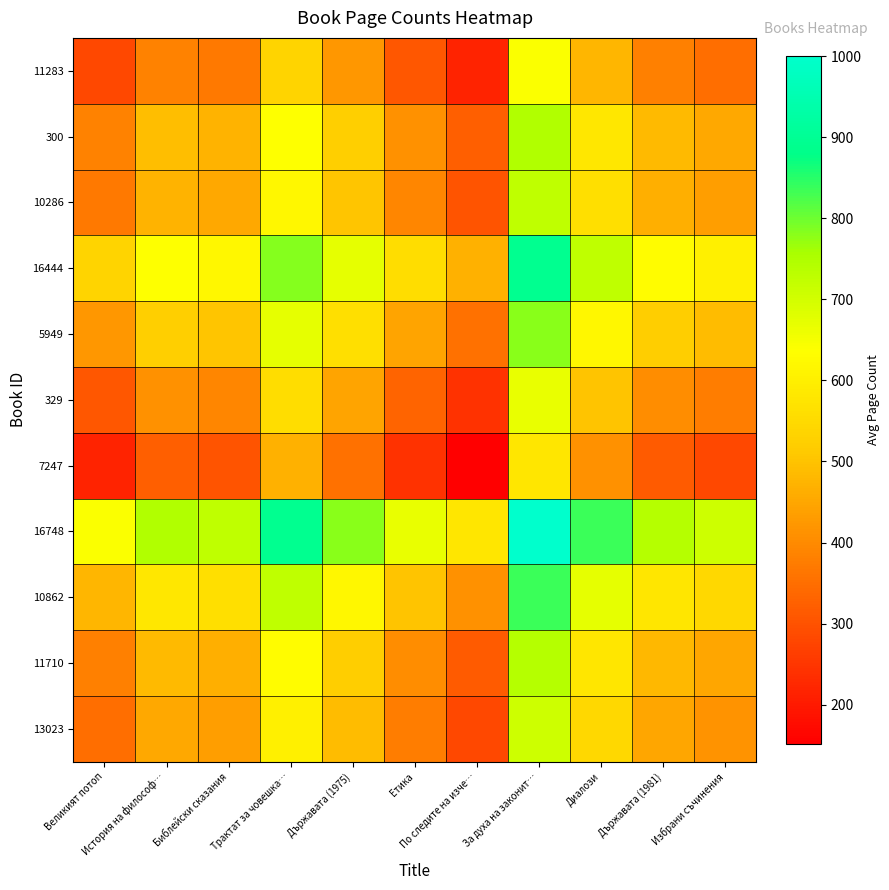

Reading right to left, list all the values displayed in this chart.

11283: Избрани съчинения=350	Държавата (1981)=382	Диалози=478	За духа на законит…=642	По следите на изче…=218	Етика=308	Държавата (1975)=422	Трактат за човешка…=534	Библейски сказания=368	История на философ…=387	Великият потоп=284
300: Избрани съчинения=453	Държавата (1981)=485	Диалози=581	За духа на законит…=745	По следите на изче…=321	Етика=411	Държавата (1975)=525	Трактат за човешка…=637	Библейски сказания=471	История на философ…=490	Великият потоп=387
10286: Избрани съчинения=434	Държавата (1981)=466	Диалози=562	За духа на законит…=726	По следите на изче…=302	Етика=392	Държавата (1975)=506	Трактат за човешка…=618	Библейски сказания=452	История на философ…=471	Великият потоп=368
16444: Избрани съчинения=600	Държавата (1981)=632	Диалози=728	За духа на законит…=892	По следите на изче…=468	Етика=558	Държавата (1975)=672	Трактат за човешка…=784	Библейски сказания=618	История на философ…=637	Великият потоп=534
5949: Избрани съчинения=488	Държавата (1981)=520	Диалози=616	За духа на законит…=780	По следите на изче…=356	Етика=446	Държавата (1975)=560	Трактат за човешка…=672	Библейски сказания=506	История на философ…=525	Великият потоп=422
329: Избрани съчинения=374	Държавата (1981)=406	Диалози=502	За духа на законит…=666	По следите на изче…=242	Етика=332	Държавата (1975)=446	Трактат за човешка…=558	Библейски сказания=392	История на философ…=411	Великият потоп=308
7247: Избрани съчинения=284	Държавата (1981)=316	Диалози=412	За духа на законит…=576	По следите на изче…=152	Етика=242	Държавата (1975)=356	Трактат за човешка…=468	Библейски сказания=302	История на философ…=321	Великият потоп=218
16748: Избрани съчинения=708	Държавата (1981)=740	Диалози=836	За духа на законит…=1000	По следите на изче…=576	Етика=666	Държавата (1975)=780	Трактат за човешка…=892	Библейски сказания=726	История на философ…=745	Великият потоп=642
10862: Избрани съчинения=544	Държавата (1981)=576	Диалози=672	За духа на законит…=836	По следите на изче…=412	Етика=502	Държавата (1975)=616	Трактат за човешка…=728	Библейски сказания=562	История на философ…=581	Великият потоп=478
11710: Избрани съчинения=448	Държавата (1981)=480	Диалози=576	За духа на законит…=740	По следите на изче…=316	Етика=406	Държавата (1975)=520	Трактат за човешка…=632	Библейски сказания=466	История на философ…=485	Великият потоп=382
13023: Избрани съчинения=416	Държавата (1981)=448	Диалози=544	За духа на законит…=708	По следите на изче…=284	Етика=374	Държавата (1975)=488	Трактат за човешка…=600	Библейски сказания=434	История на философ…=453	Великият потоп=350